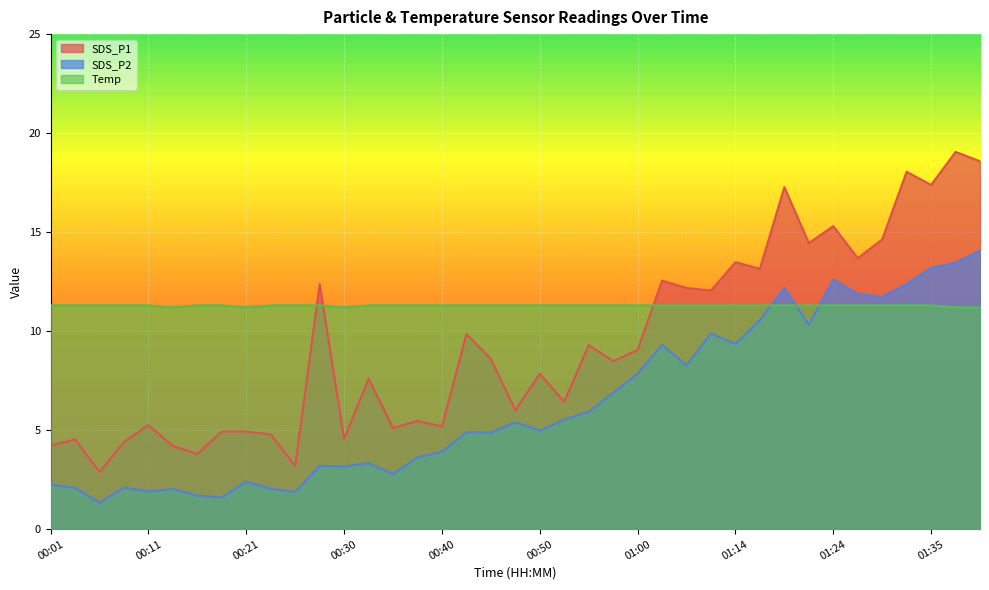

Reading left to right, extract all data points from this chart.

SDS_P1: 4.2	4.5	2.9	4.4	5.2	4.2	3.8	4.9	4.9	4.8	3.2	12.4	4.5	7.6	5.1	5.5	5.2	9.8	8.6	6.0	7.8	6.4	9.3	8.5	9.1	12.6	12.2	12.1	13.5	13.2	17.3	14.4	15.3	13.7	14.6	18.1	17.4	19.1	18.6
SDS_P2: 2.2	2.1	1.3	2.1	1.9	2.0	1.7	1.6	2.4	2.0	1.9	3.2	3.2	3.3	2.8	3.6	3.9	4.9	4.9	5.4	5.0	5.5	5.9	6.9	7.8	9.3	8.3	9.9	9.3	10.6	12.2	10.3	12.6	11.9	11.7	12.4	13.2	13.4	14.1
Temp: 11.3	11.3	11.3	11.3	11.3	11.2	11.3	11.3	11.2	11.3	11.3	11.3	11.2	11.3	11.3	11.3	11.3	11.3	11.3	11.3	11.3	11.3	11.3	11.3	11.3	11.3	11.3	11.3	11.3	11.3	11.3	11.3	11.3	11.3	11.3	11.3	11.3	11.2	11.2